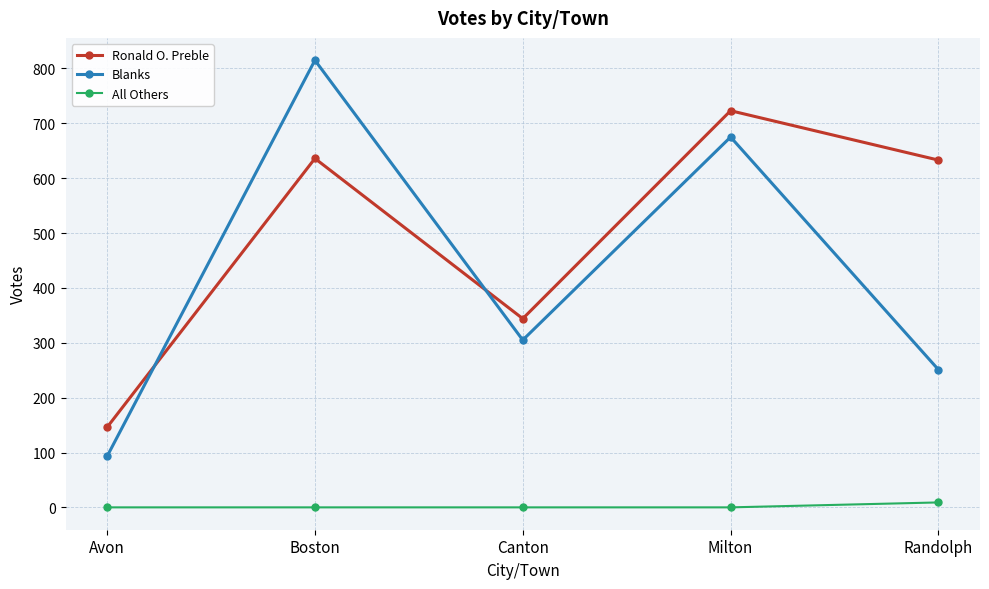

Which series has the largest total across all categories?

Ronald O. Preble